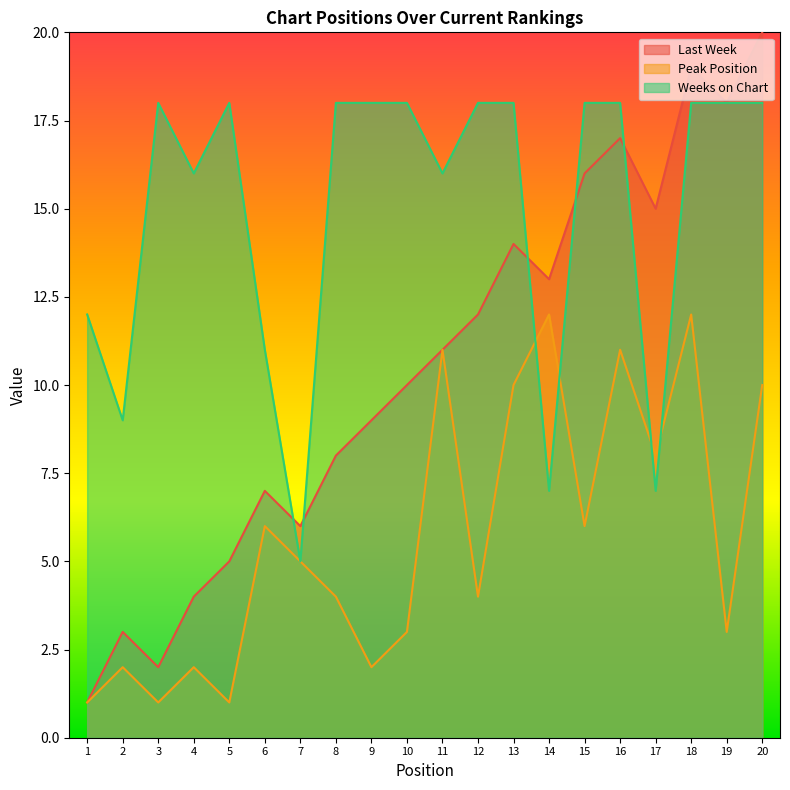

What is the difference between the maximum and minimum values in the Peak Position series?

11